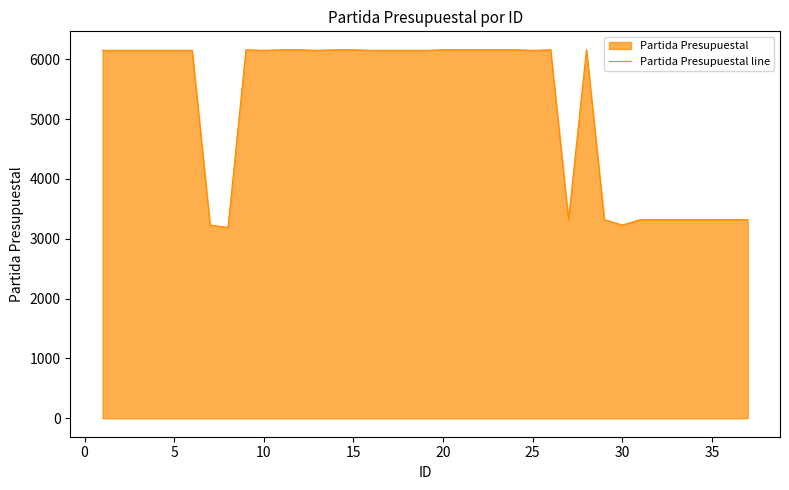

How many values are below 6150?

12